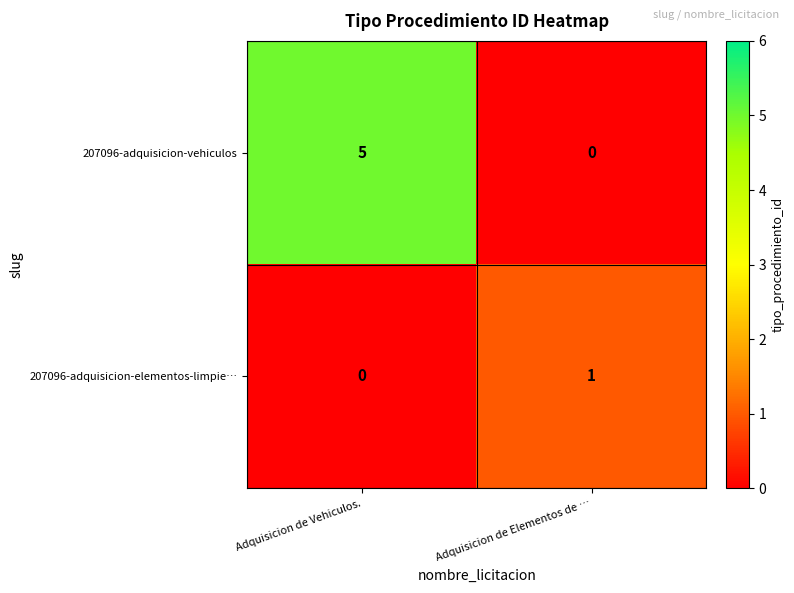

The value of 207096-adquisicion-elementos-limpie… at Adquisicion de Elementos de … is 1. True or false?

True